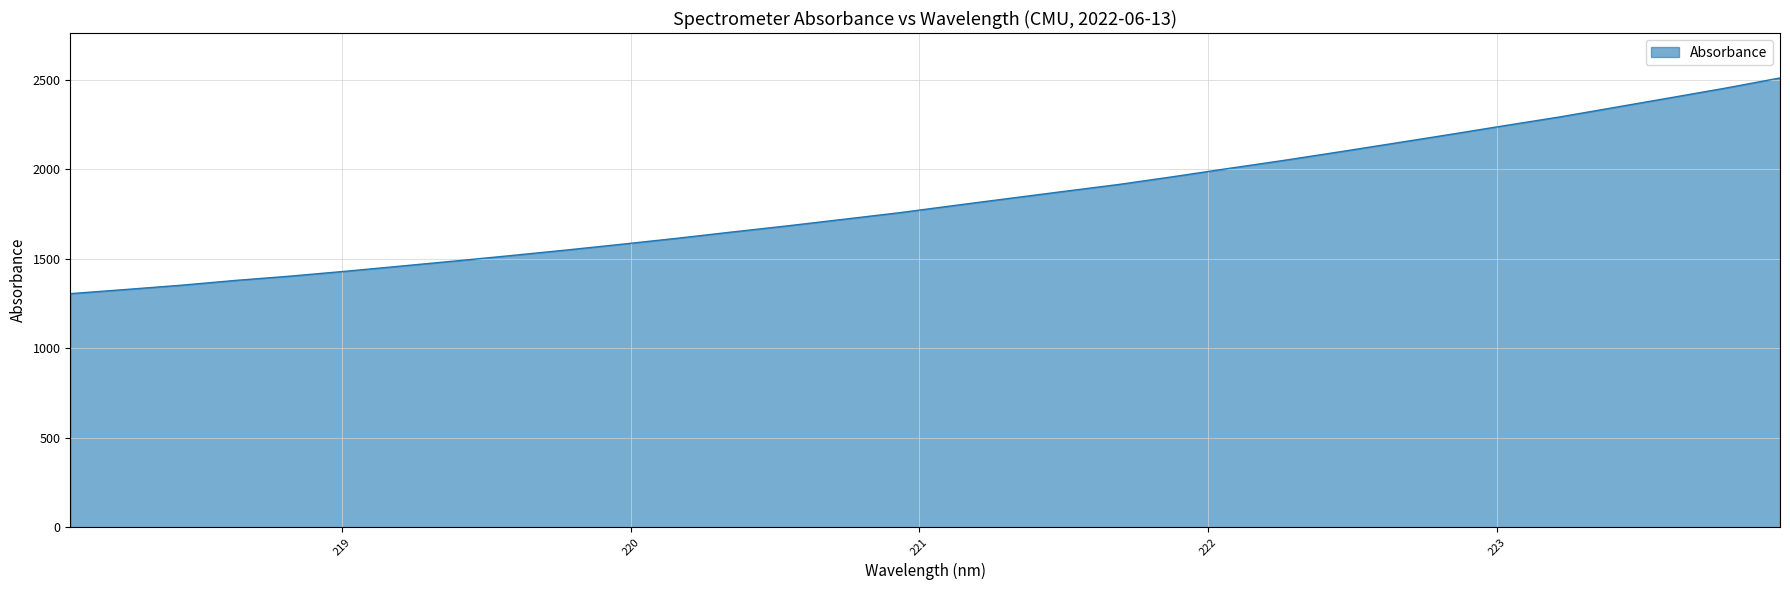

What is the maximum value shown in the chart?

2509.0